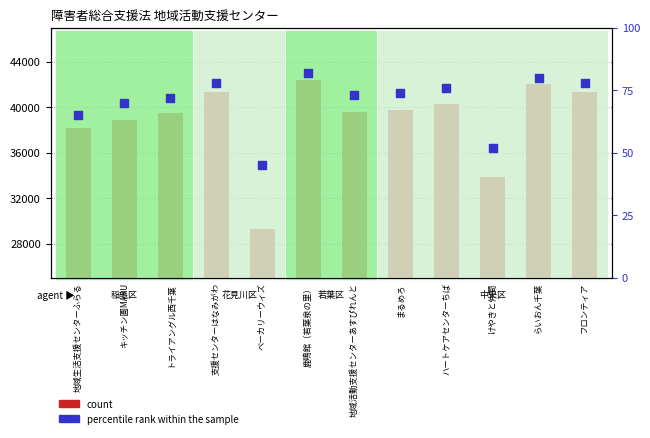

At which category is the sum across all series the highest?

鹿鳴館（若葉泉の里）